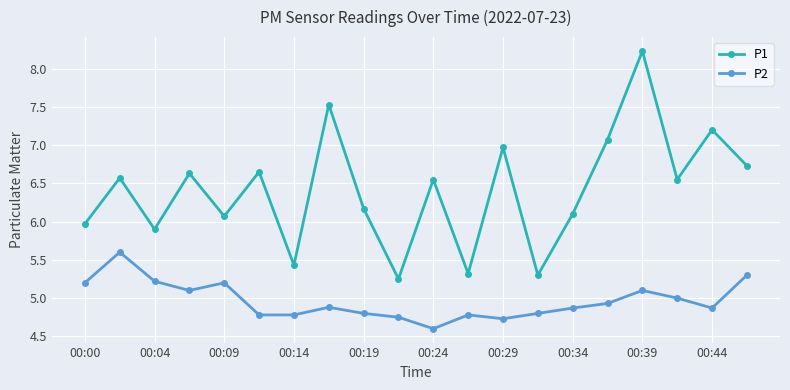

Which series has the largest range (max minus min)?

P1